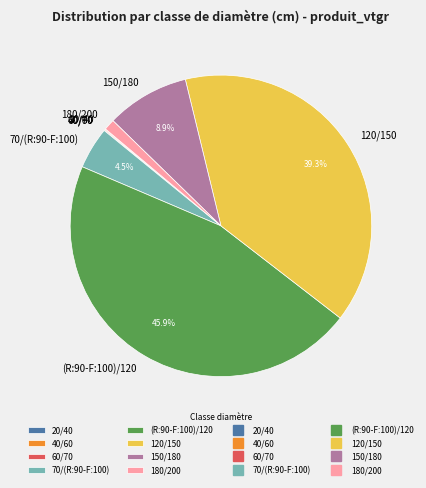

True or false: 180/200 accounts for 13% of the total.

False